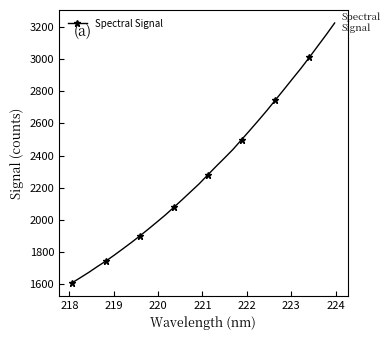

True or false: the data has more than 2 interior local peaks.

False